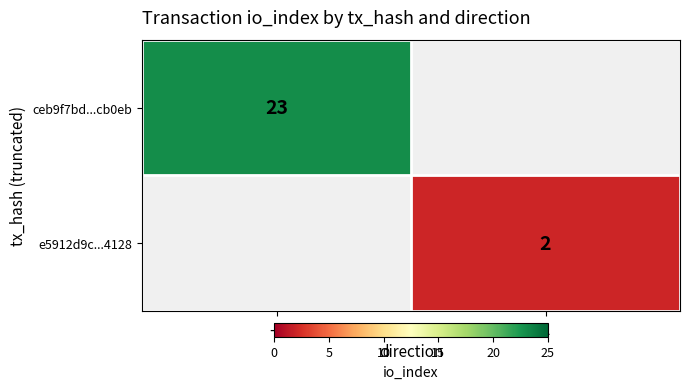

Count the number of categories in the chart.

2